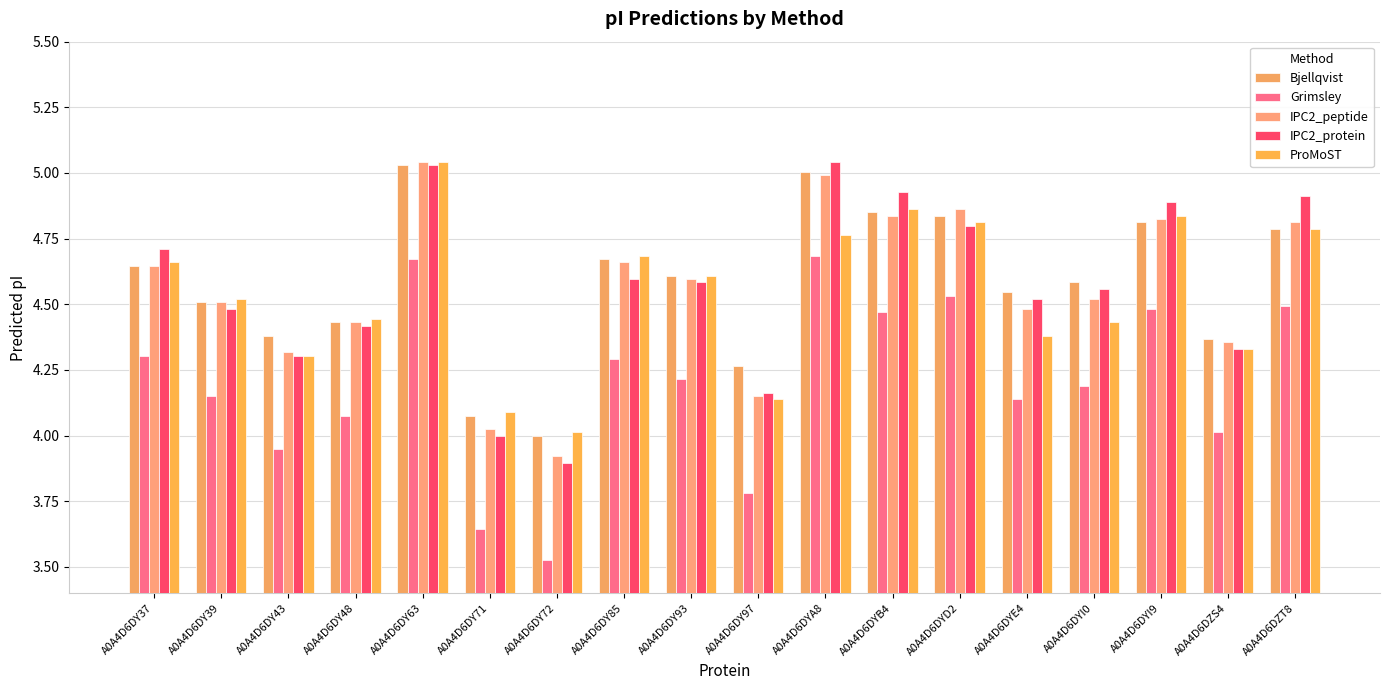

Rank the categories by ProMoST value from lowest to highest.

A0A4D6DY72, A0A4D6DY71, A0A4D6DY97, A0A4D6DY43, A0A4D6DZS4, A0A4D6DYE4, A0A4D6DYI0, A0A4D6DY48, A0A4D6DY39, A0A4D6DY93, A0A4D6DY37, A0A4D6DY85, A0A4D6DYA8, A0A4D6DZT8, A0A4D6DYD2, A0A4D6DYI9, A0A4D6DYB4, A0A4D6DY63